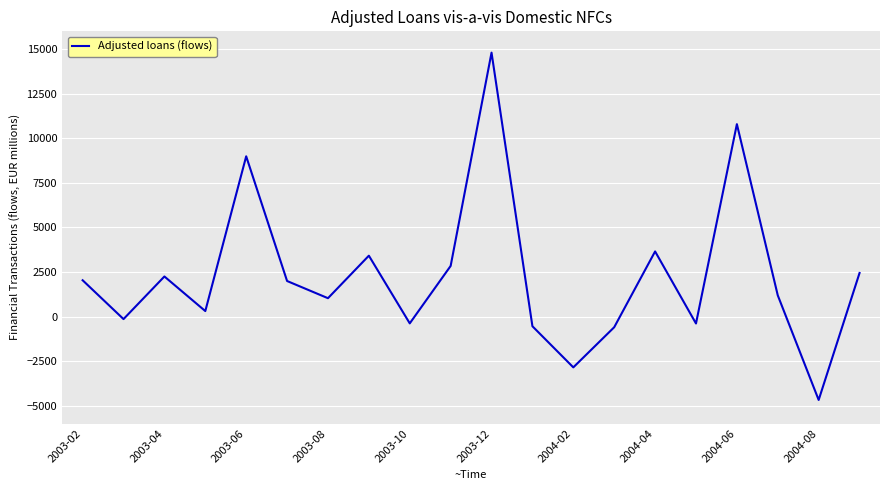

What is the minimum value shown in the chart?

-4678.0